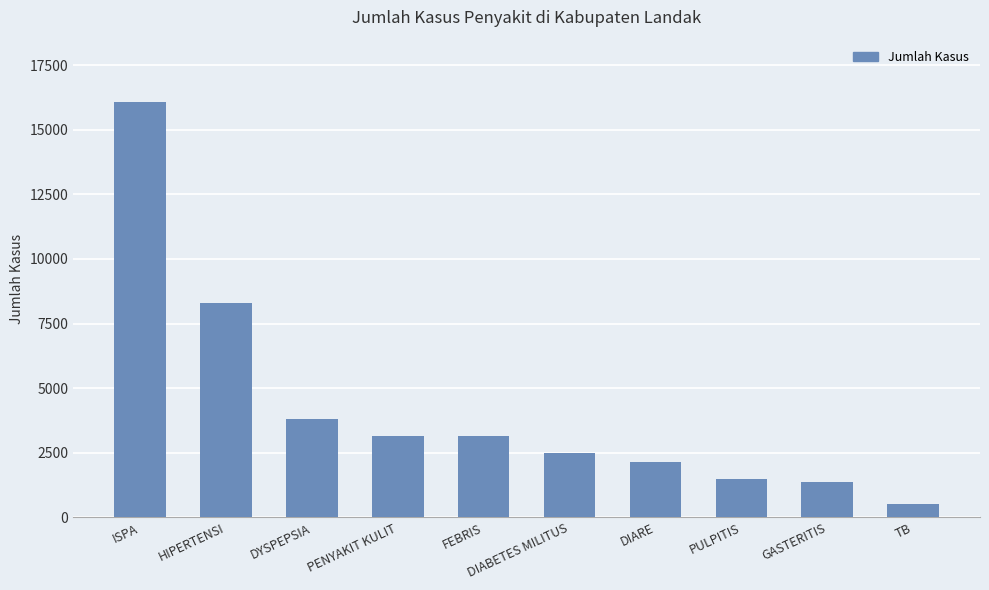

What is the value of the 10th bar from the left?

504